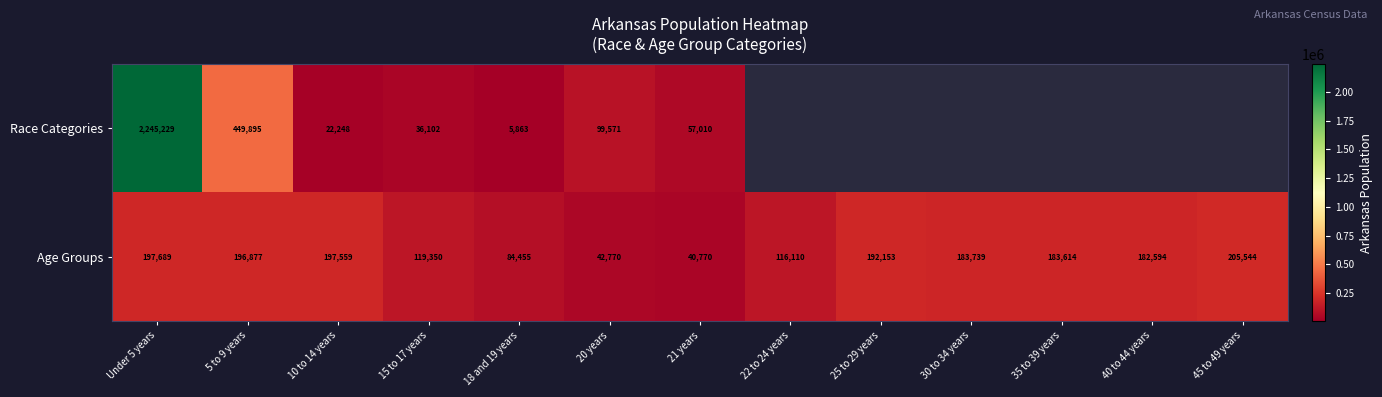

What is the difference between the Race Categories values at 18 and 19 years and 21 years?

51147